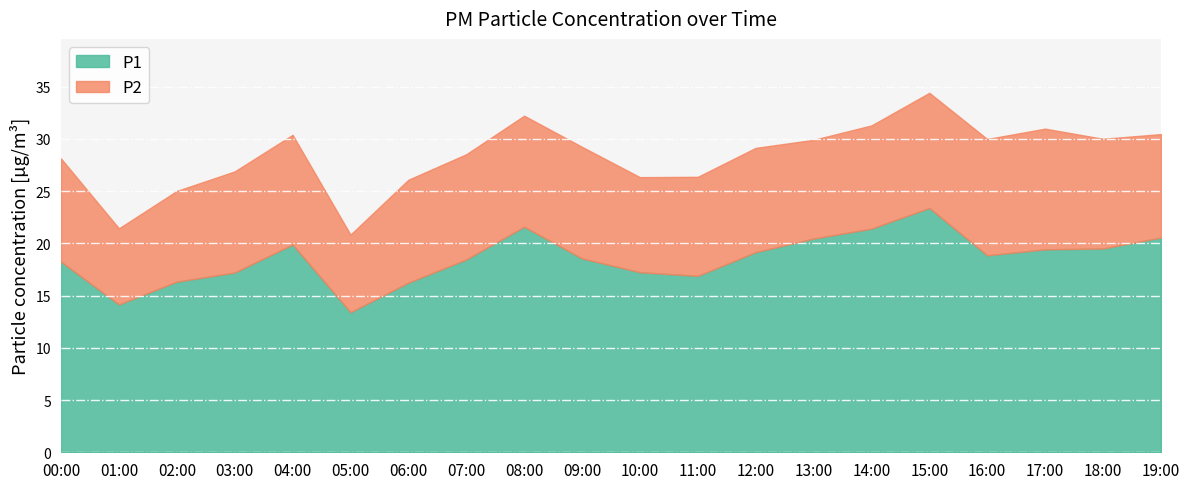

At which label is P1 closest to 18?

00:00